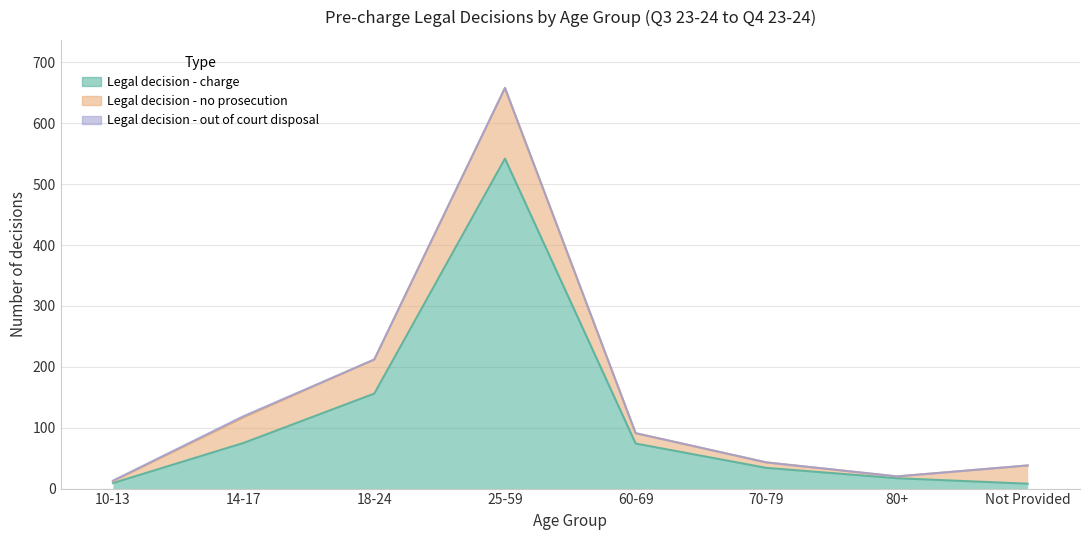

How many lines are shown in the chart?

3